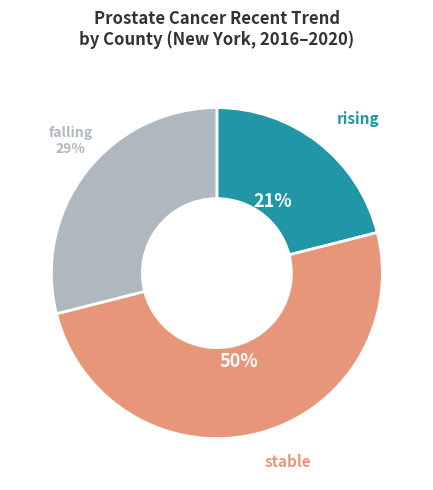

How many segments does this pie chart have?

3